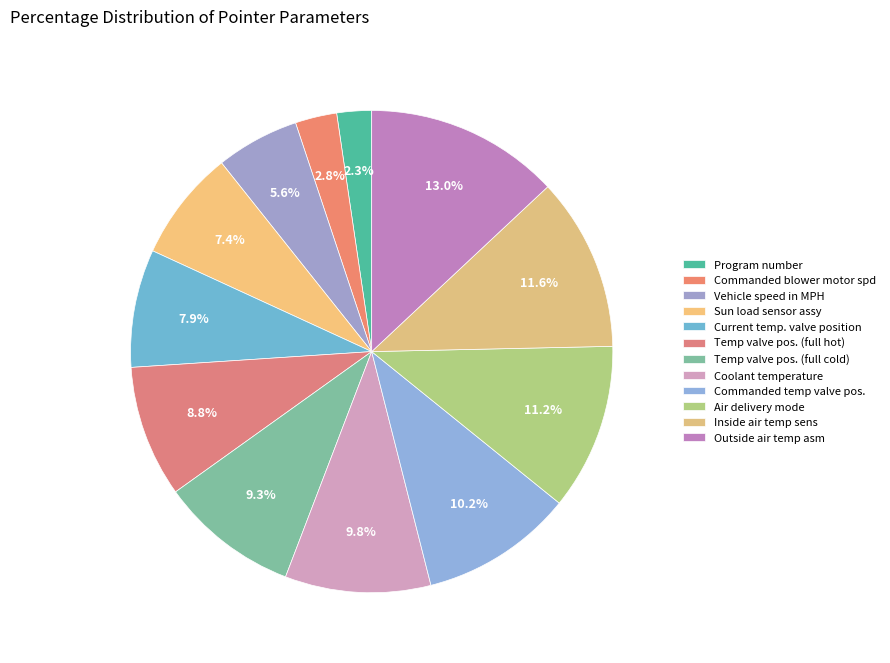

How many segments does this pie chart have?

12